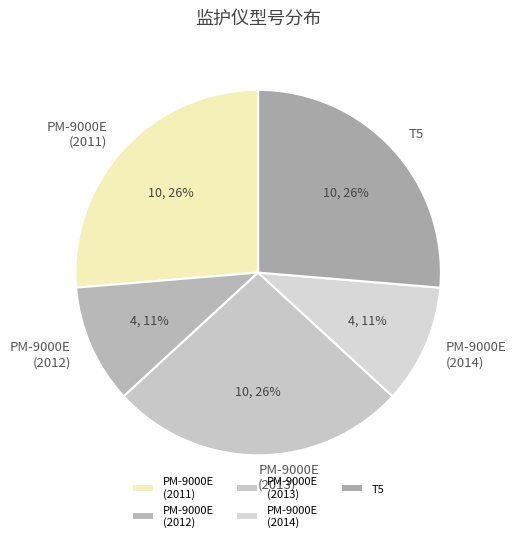

Which has a higher value, PM-9000E (2013) or PM-9000E (2012)?

PM-9000E (2013)